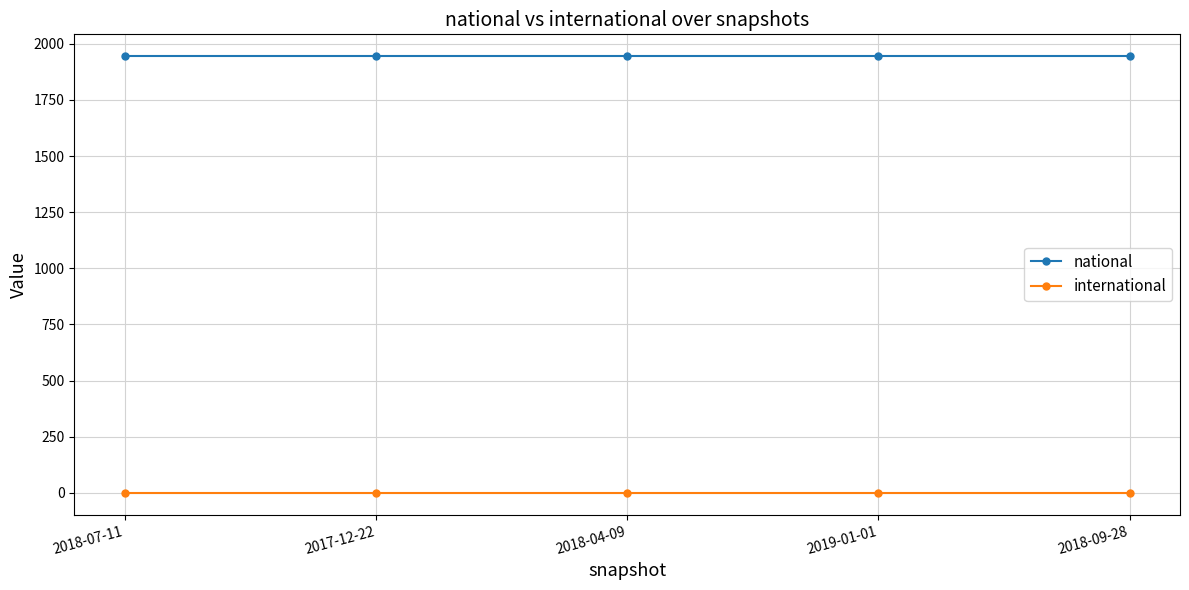

Rank the series by their maximum value, from lowest to highest.

international, national